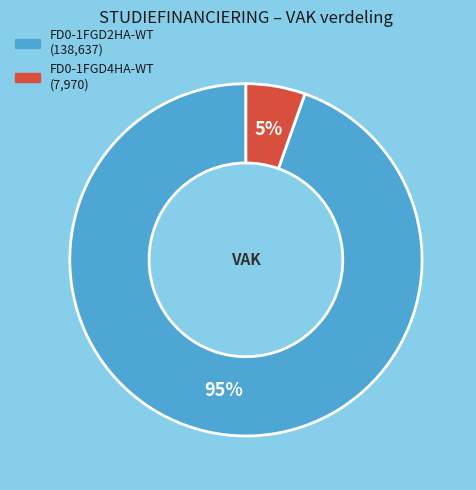

Is it true that FD0-1FGD4HA-WT is 17% of the pie?

False